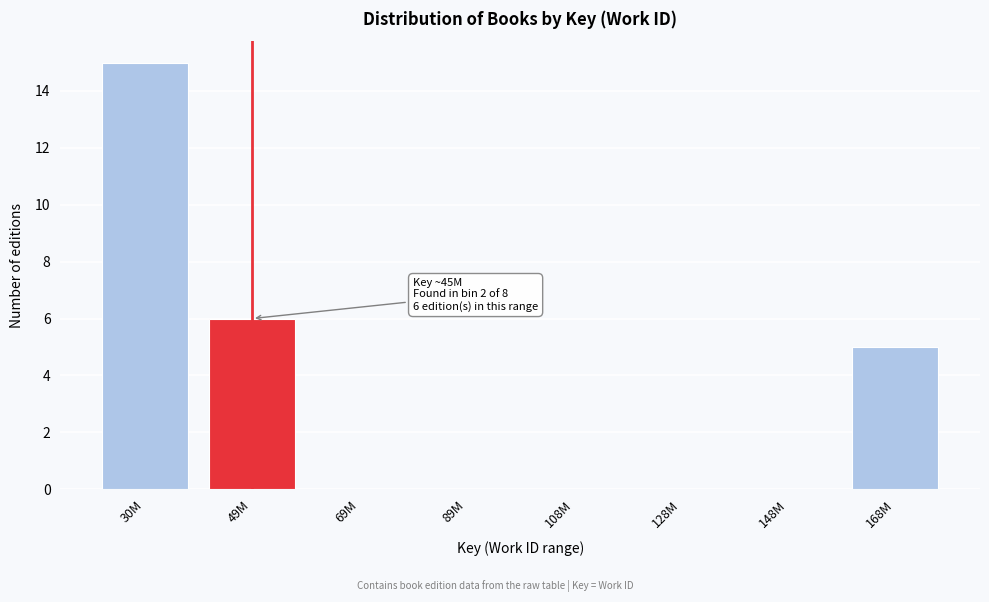

Reading left to right, what are all the values shown in this chart?

30M=15	49M=6	69M=0	89M=0	108M=0	128M=0	148M=0	168M=5